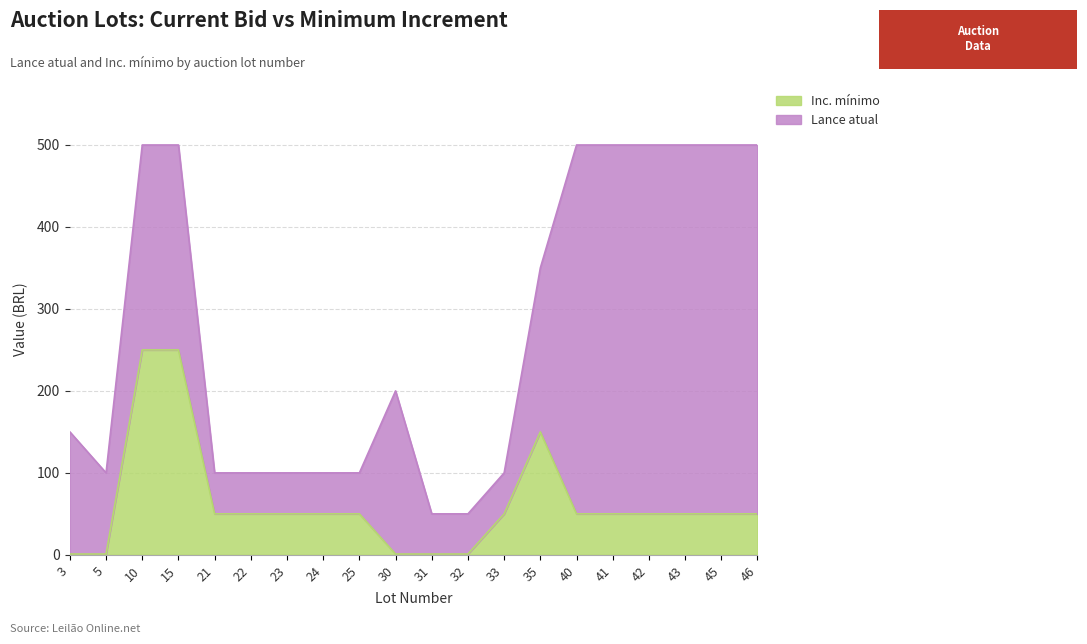

Count the number of categories in the chart.

20